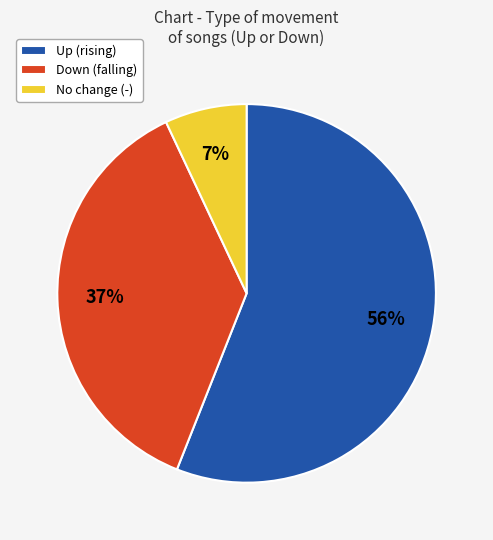

To the nearest percent, what percentage of the pie is Up (rising)?

56%